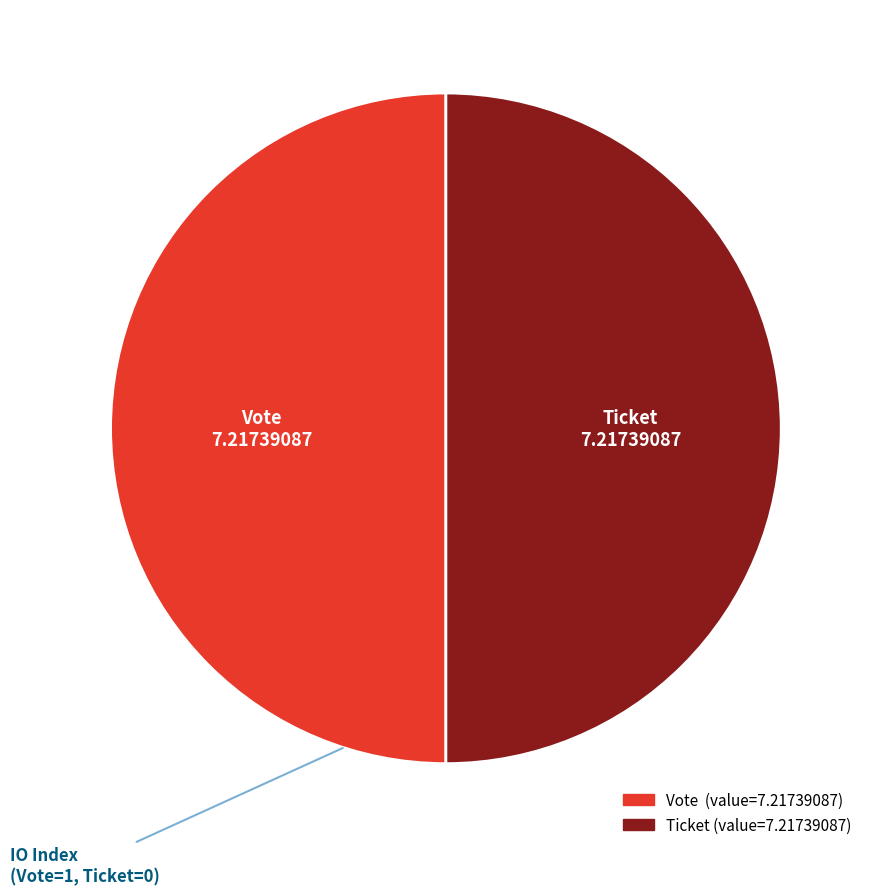

Approximately how many times larger is the value at Vote compared to Ticket?

1.0